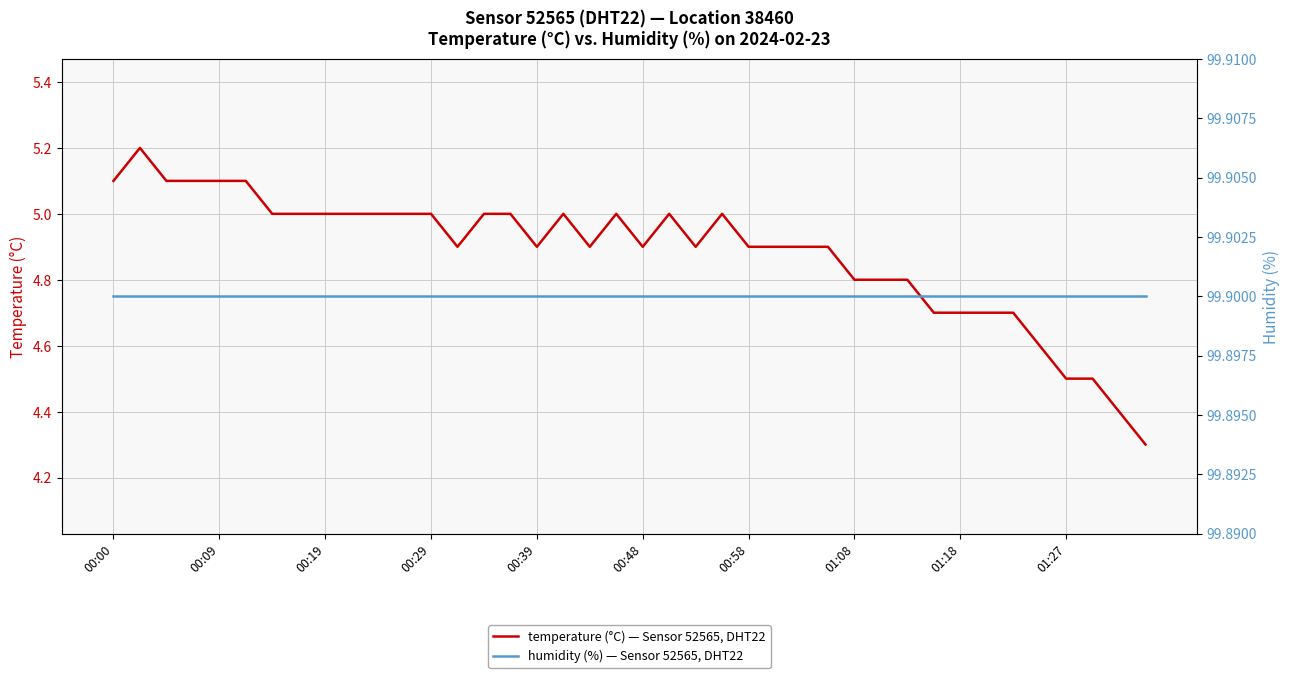

Which series changed the most between 11 and 23?

temperature